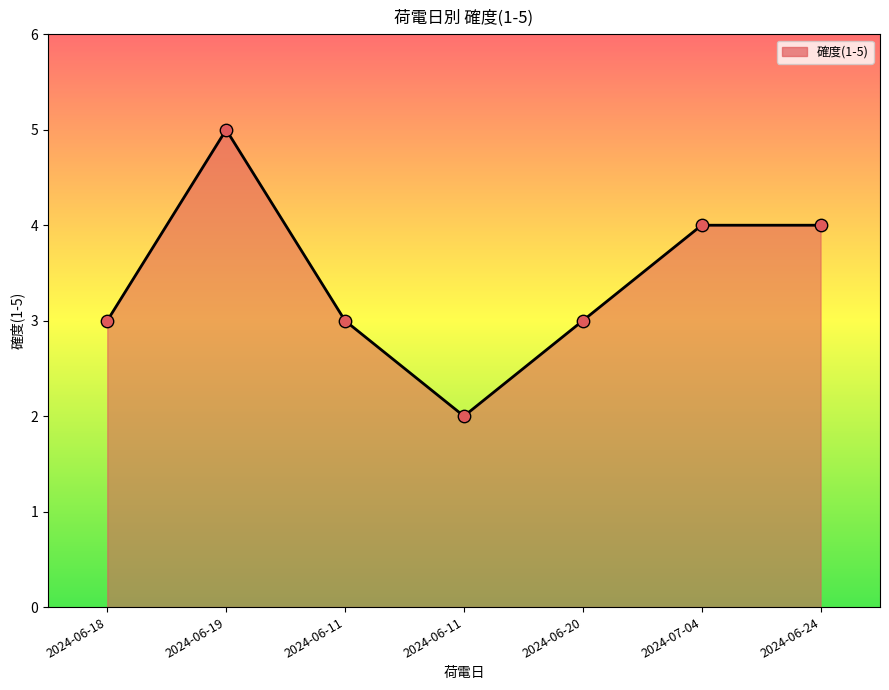

What is the change in value from 2024-06-18 to 2024-06-11?

-1